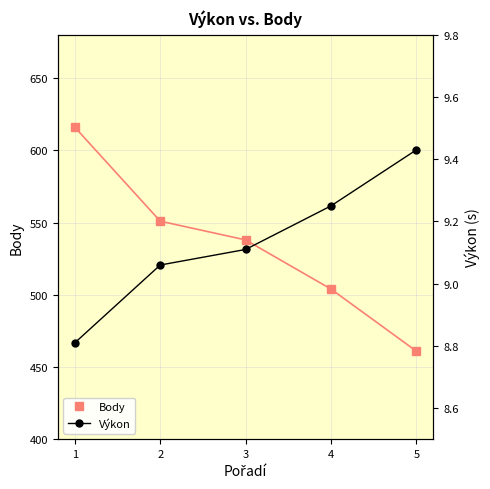

What is the minimum value shown in the chart?

8.8